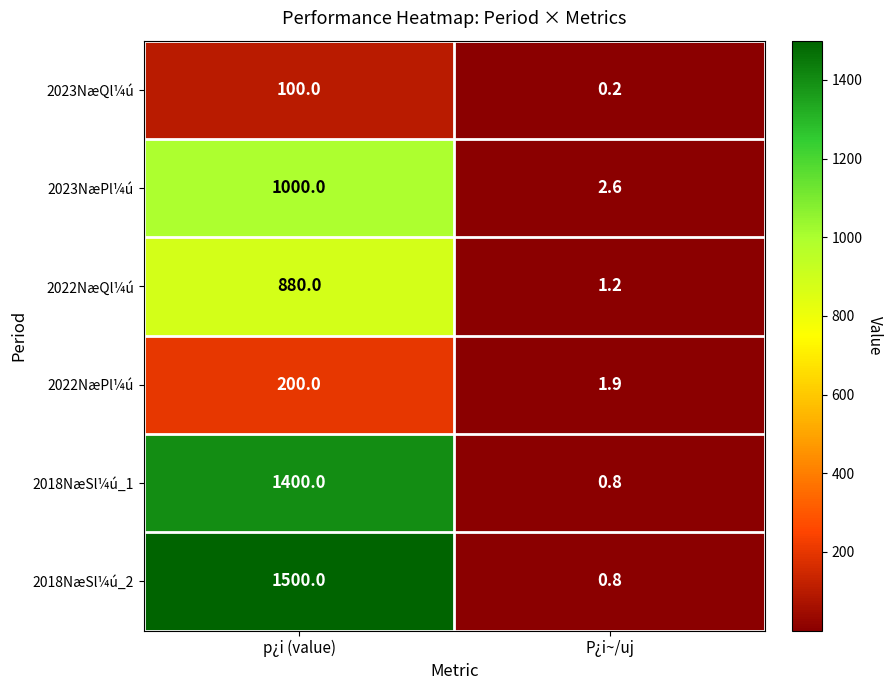

Which series has the widest spread of values?

2018NæSl¼ú_2